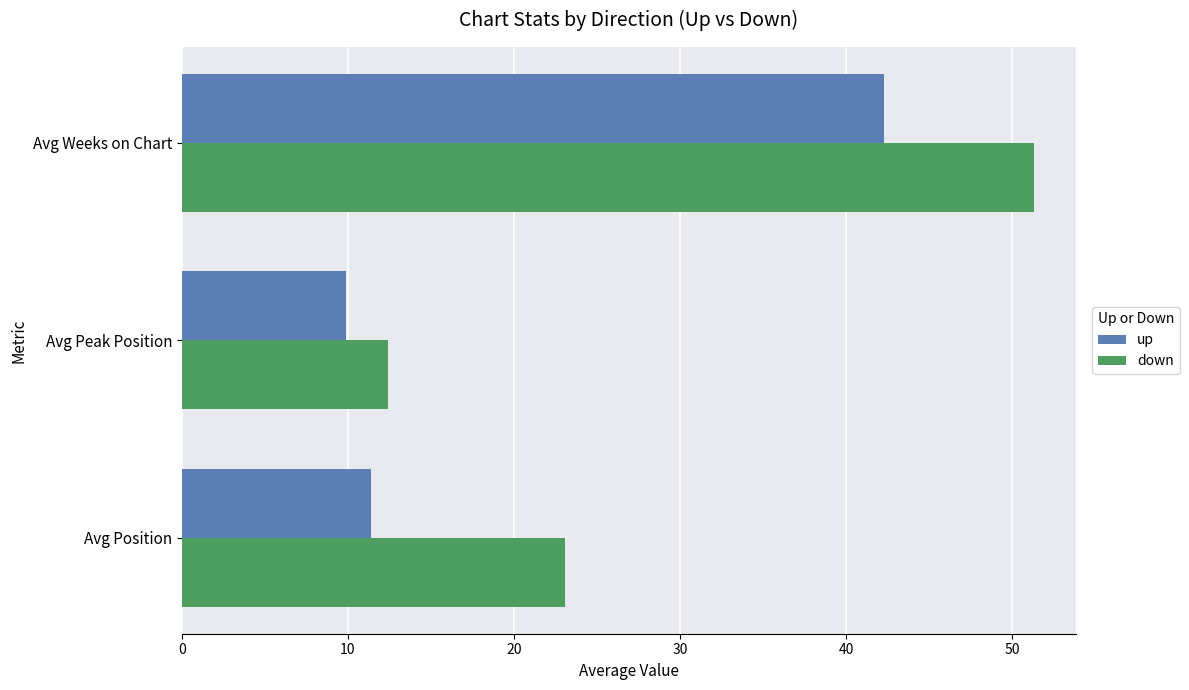

List the series in order of their peak value, highest first.

down, up